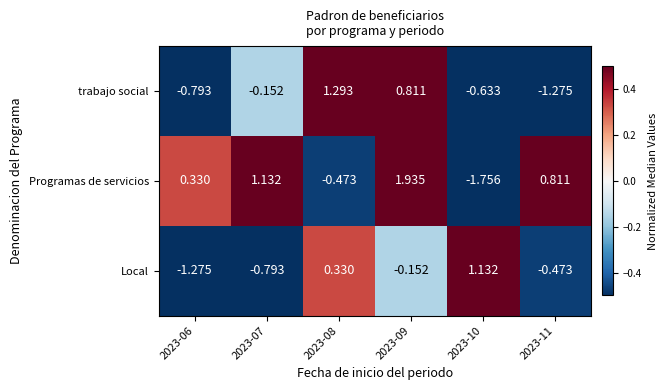

Between 2023-10 and 2023-11, which series saw the biggest shift?

Programas de servicios